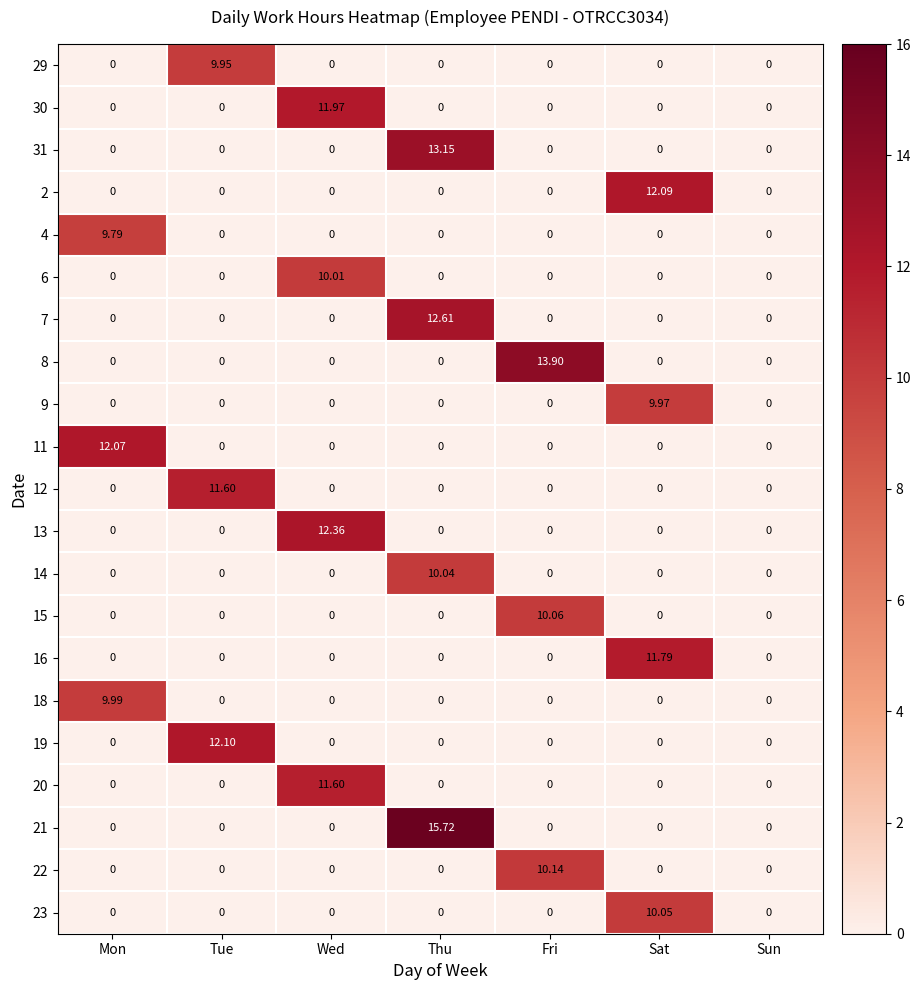

Which series changed the most between Mon and Fri?

8